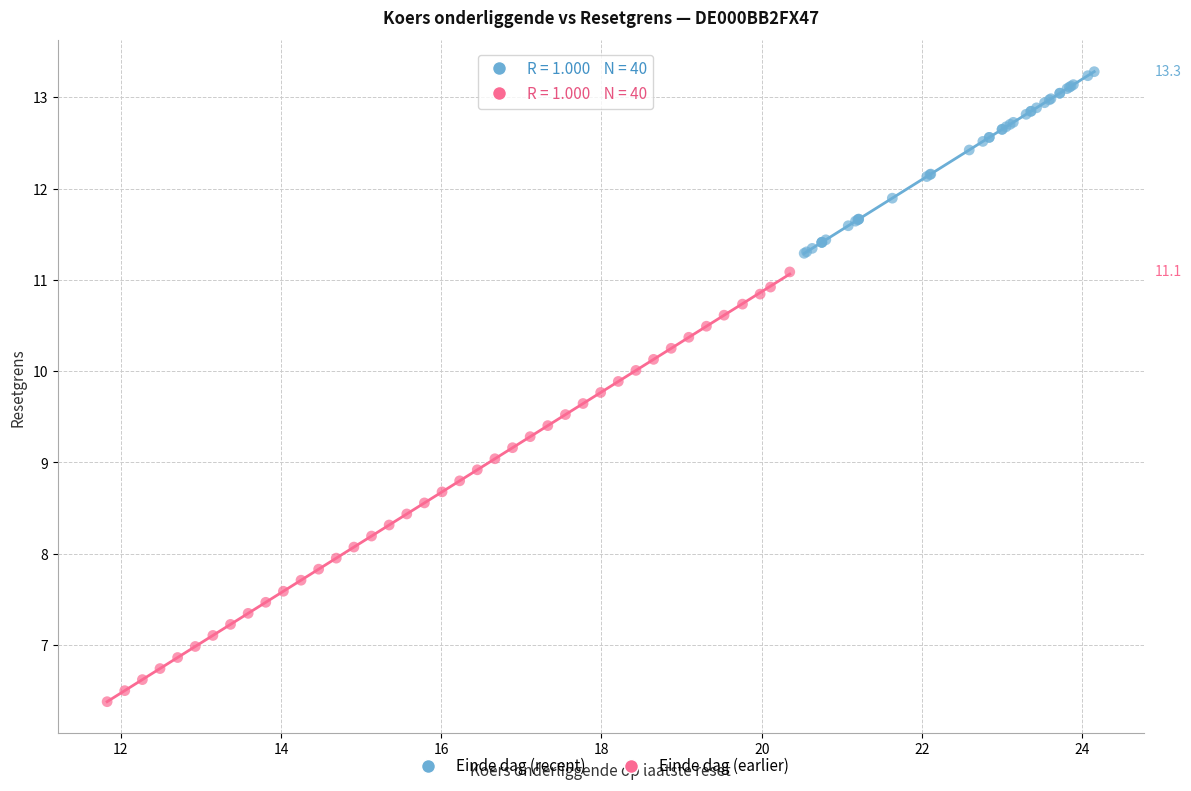

Which series contains the lowest Y value?

Einde dag (earlier)